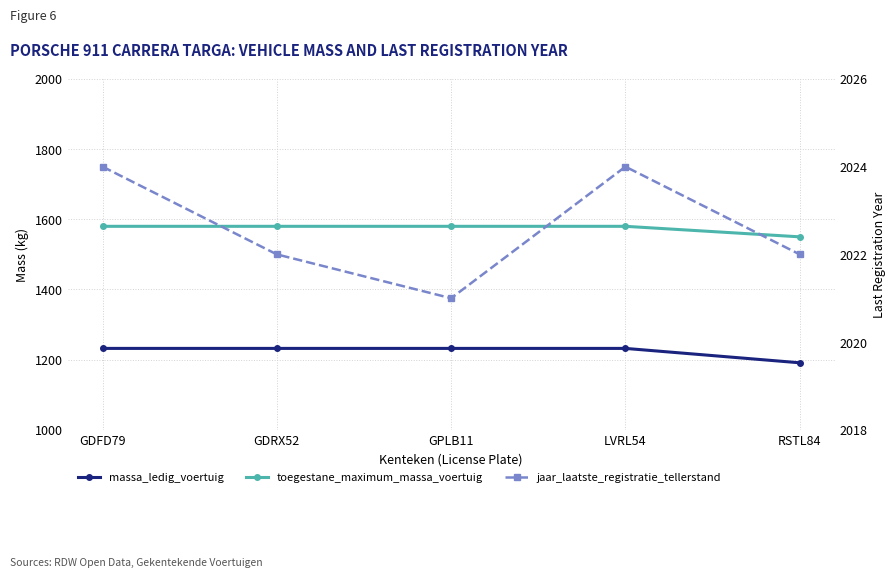

The value of massa_ledig_voertuig at GDRX52 is 2059. True or false?

False